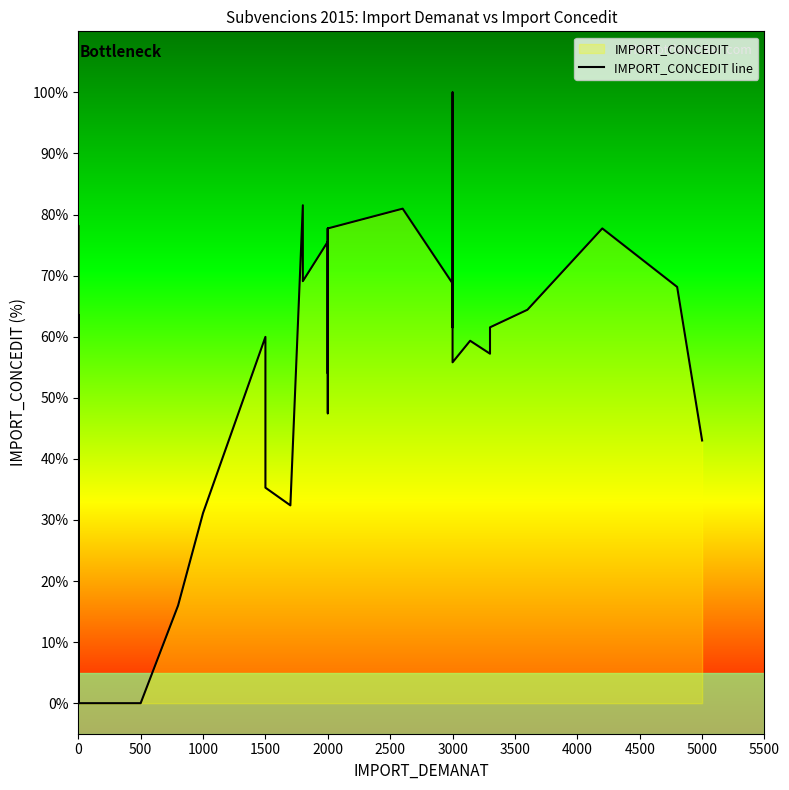

How many distinct data groups are displayed?

1